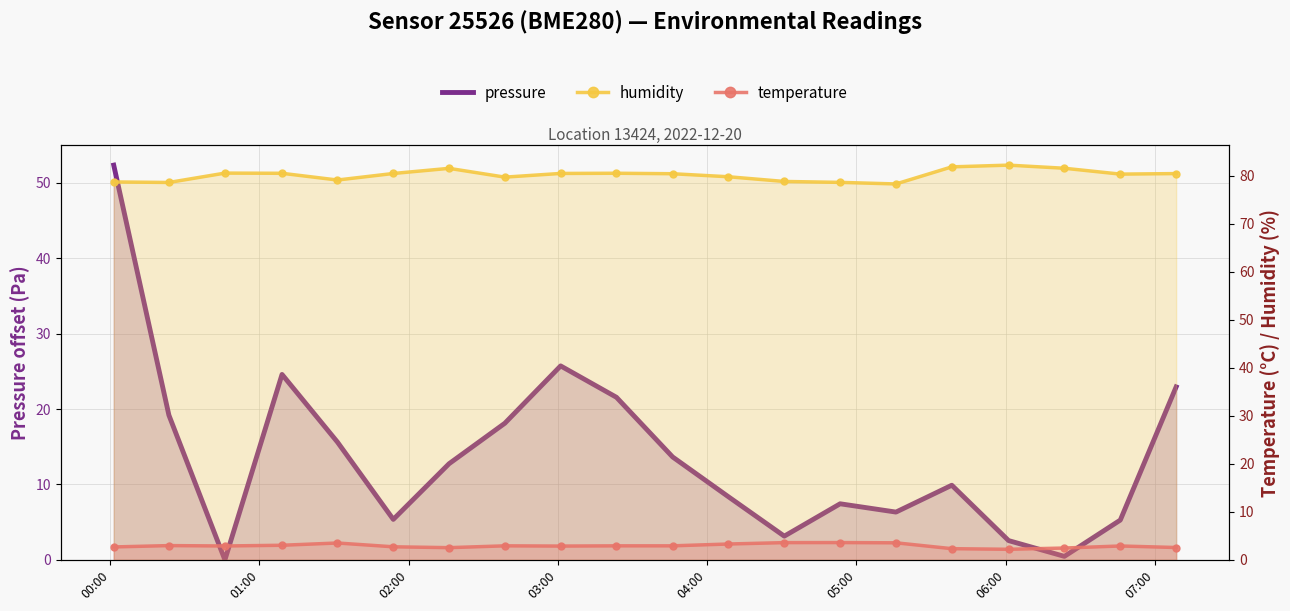

True or false: temperature and humidity intersect in this chart.

False